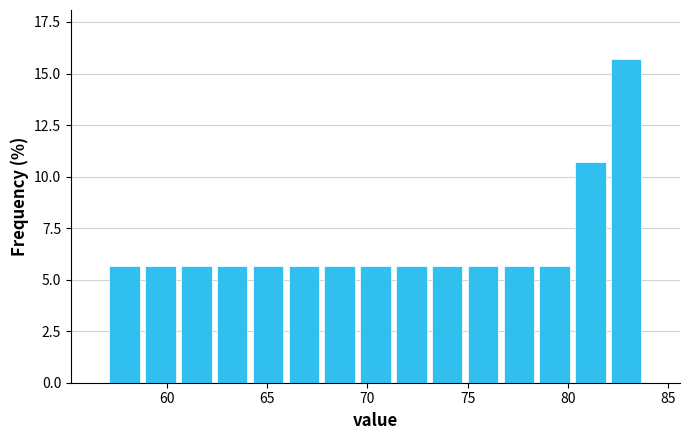

Around what value on the x-axis is the tallest bar? Give the approximate position of its centre, as read against the axis.

83.0